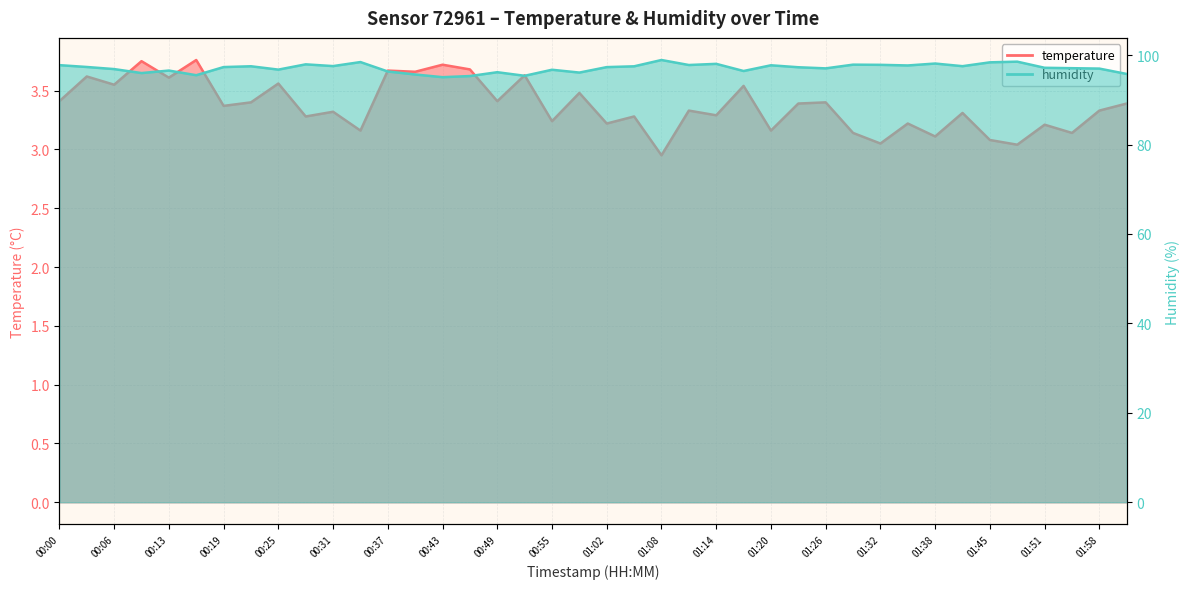

Does the chart display data point markers on the line(s)?

No